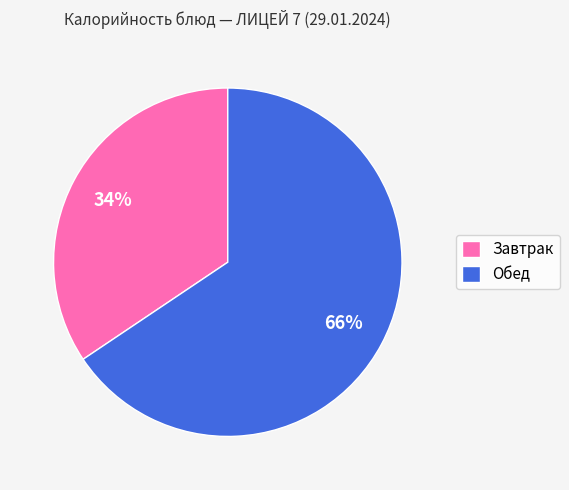

Which slice is the largest?

Обед